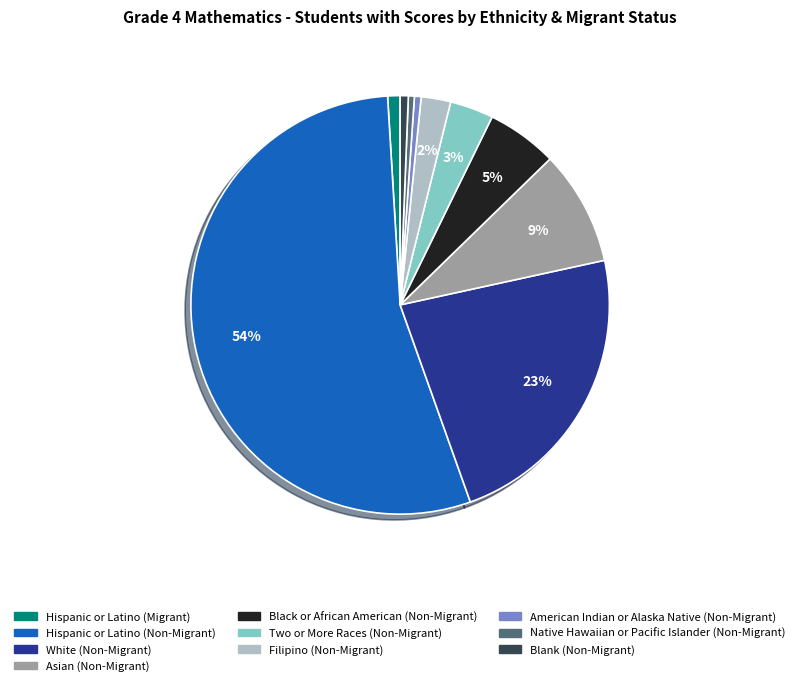

Do Black or African American (Non-Migrant) and Hispanic or Latino (Non-Migrant) together represent more than half of the pie?

Yes